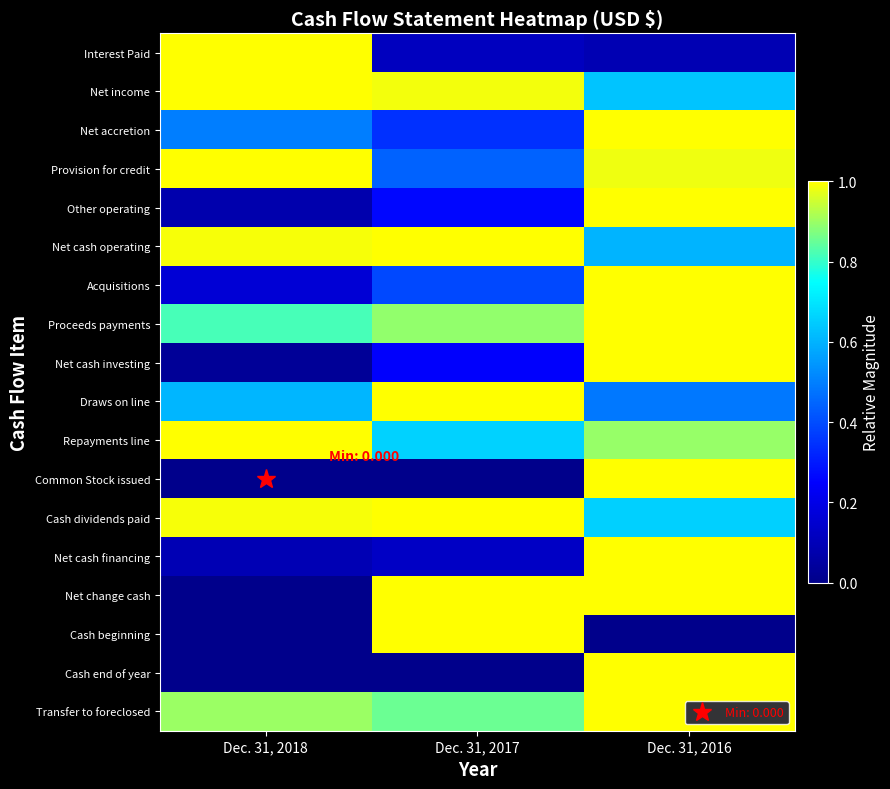

At how many categories does at least one series exceed 0?

3